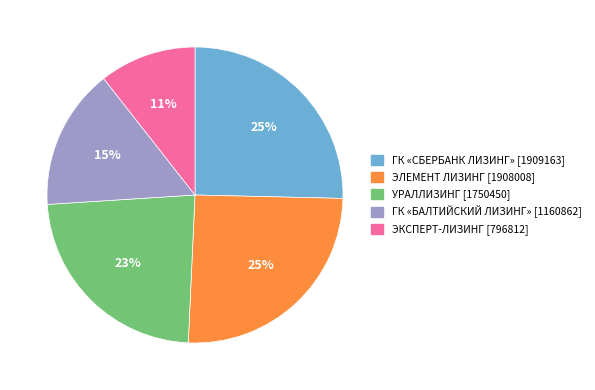

Count the number of slices in the pie.

5